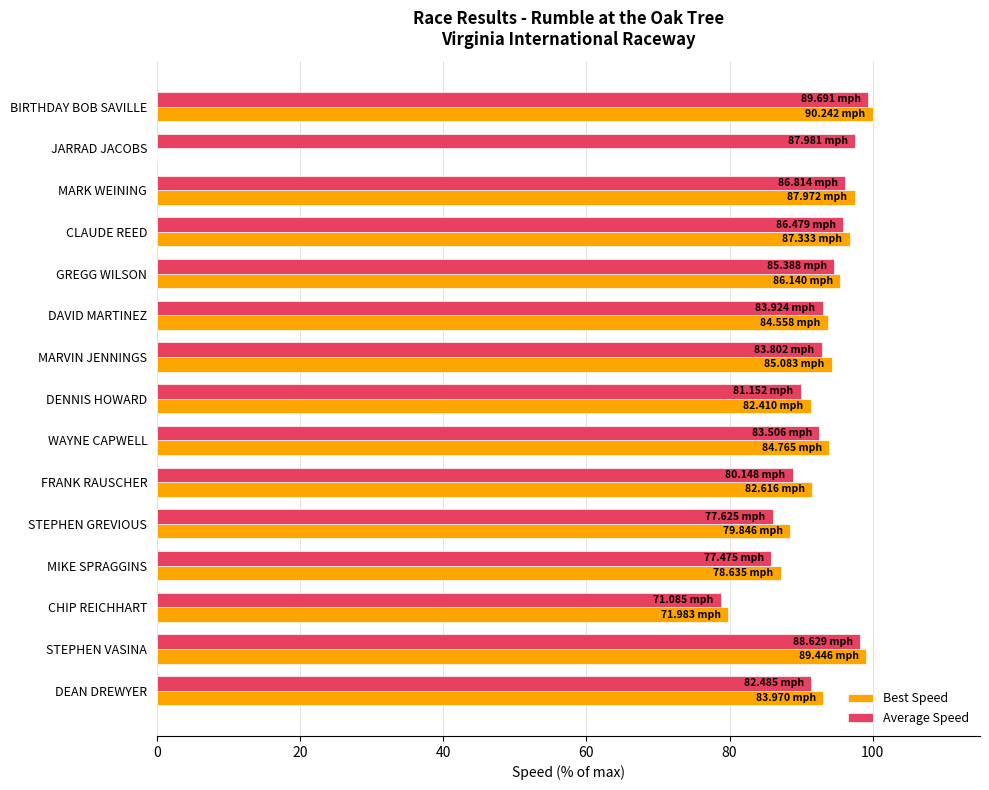

What is the total value across all series at STEPHEN VASINA?

197.3